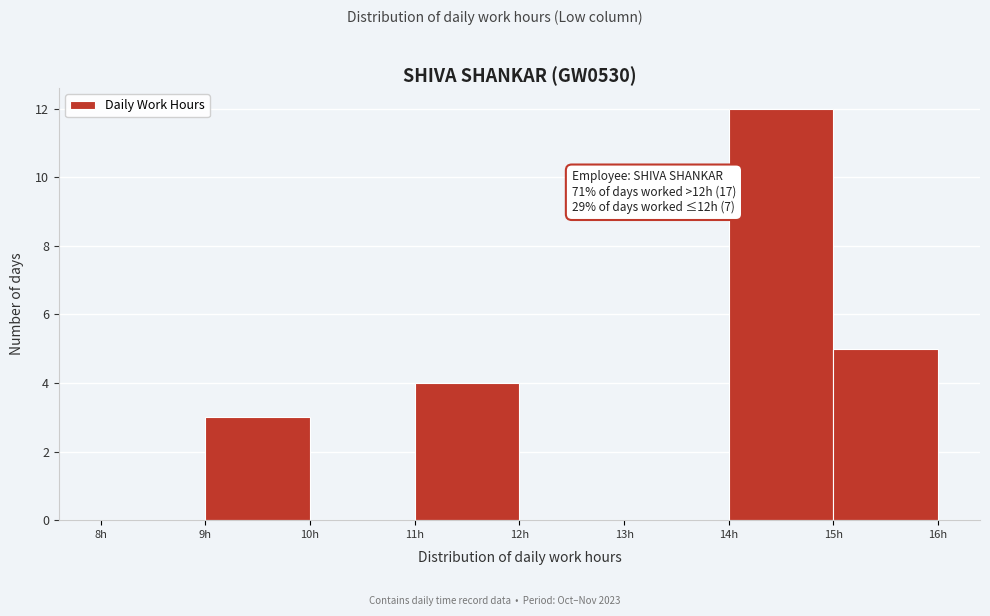

Over which range of the x-axis is the bar tallest?

14 to 15